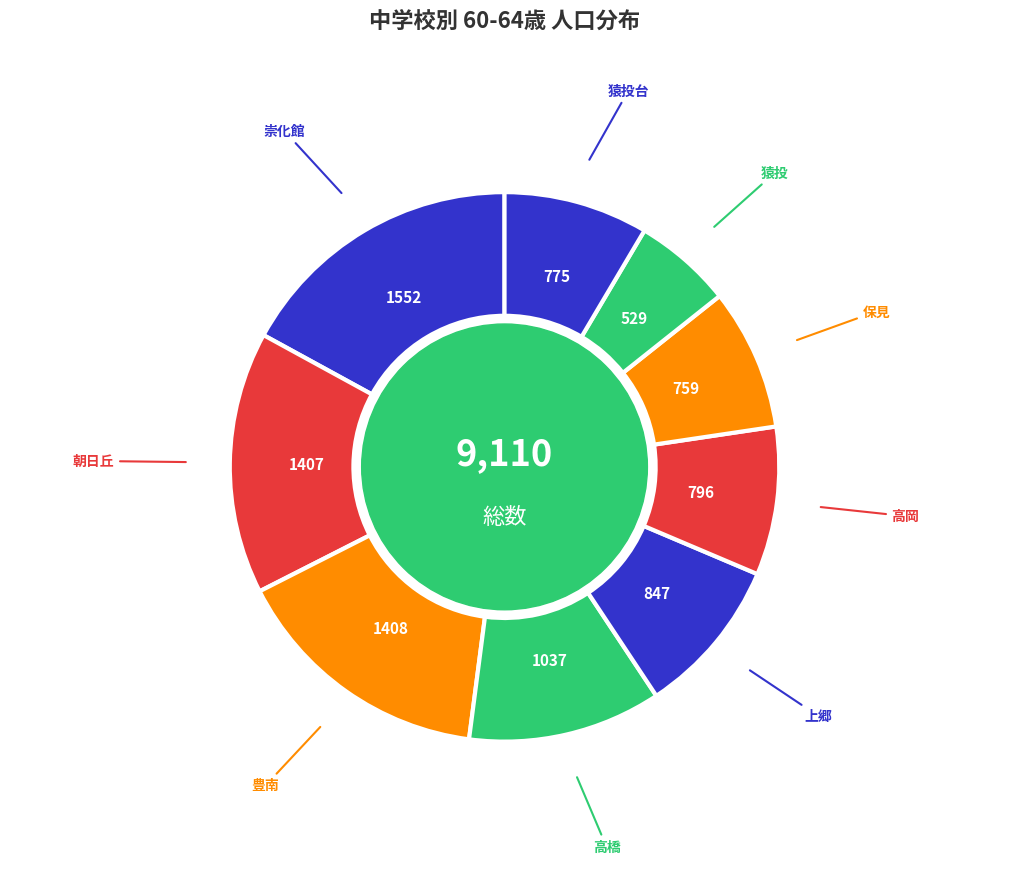

Is the sum of 朝日丘 and 猿投台 greater than half?

No